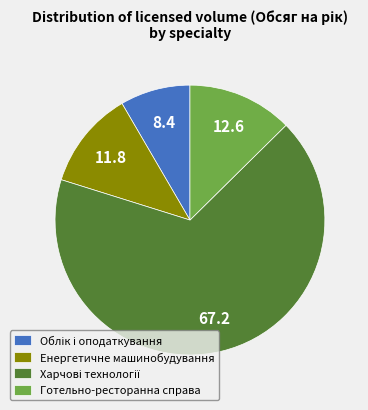

Do Енергетичне машинобудування and Готельно-ресторанна справа together represent more than half of the pie?

No